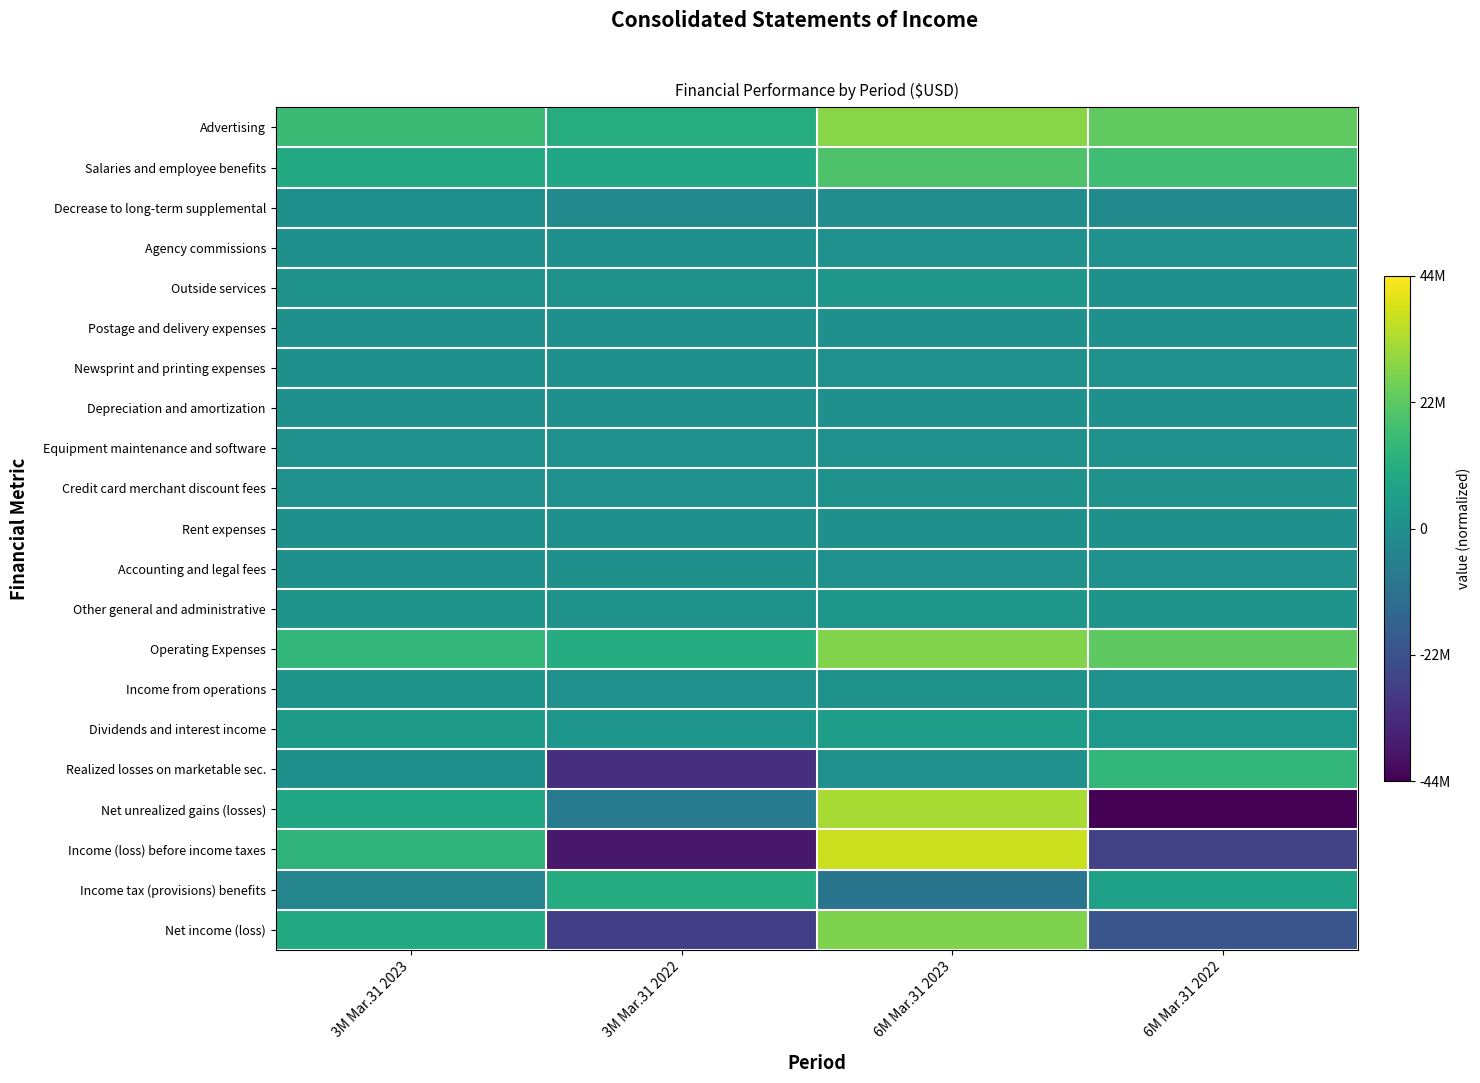

Which series has the largest total across all categories?

Advertising